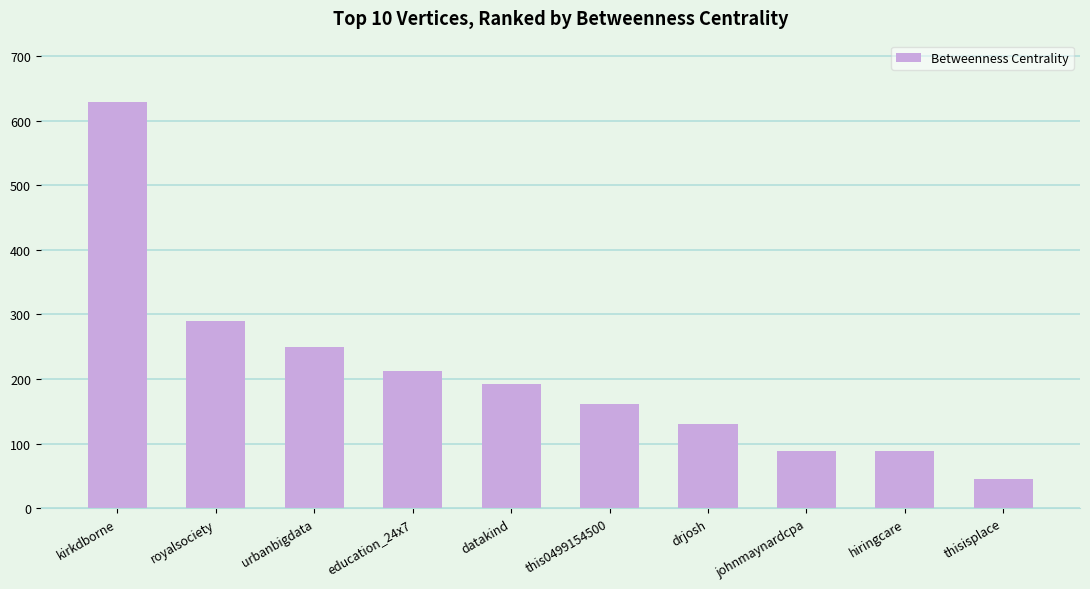

At which label is the value closest to 337?

royalsociety